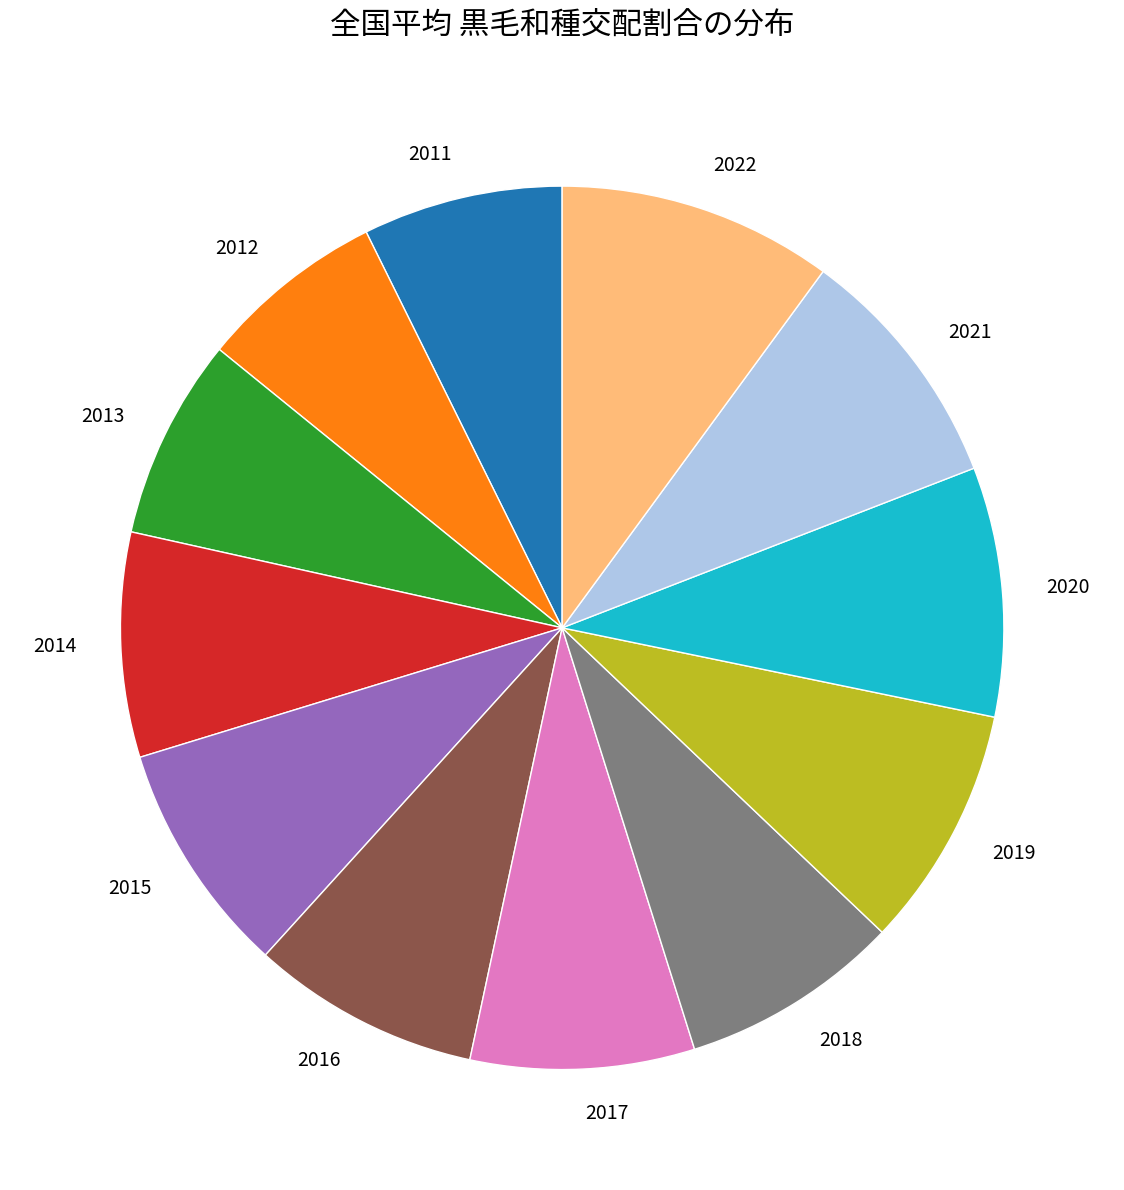

Does 2012 represent more than half of the total?

No